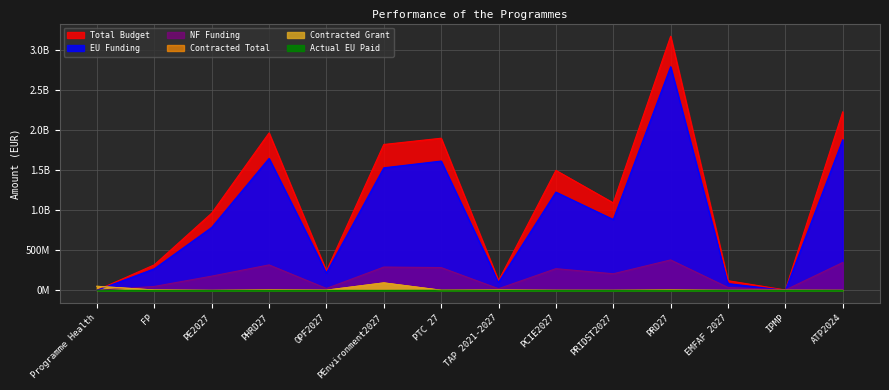

Rank the series at ATP2024 from highest to lowest value.

Total Budget, EU Funding, NF Funding, Contracted Total, Contracted Grant, Actual EU Paid